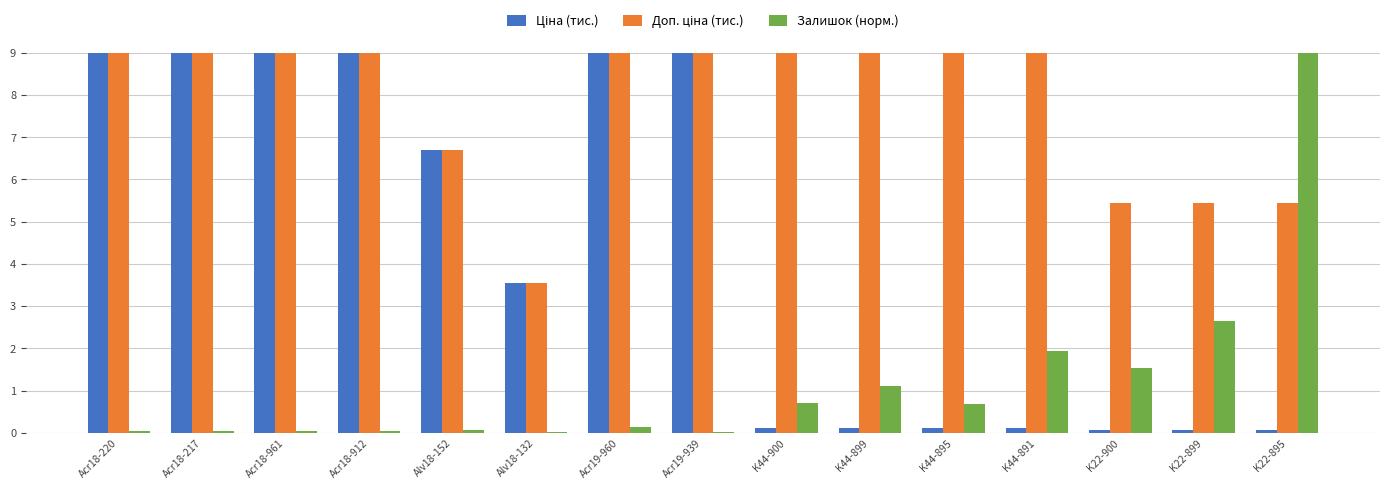

Rank the categories by Залишок (норм.) value from highest to lowest.

K22-895, K22-899, K44-891, K22-900, K44-899, K44-900, K44-895, Acr19-960, Alv18-152, Acr18-220, Acr18-217, Acr18-912, Acr18-961, Alv18-132, Acr19-939